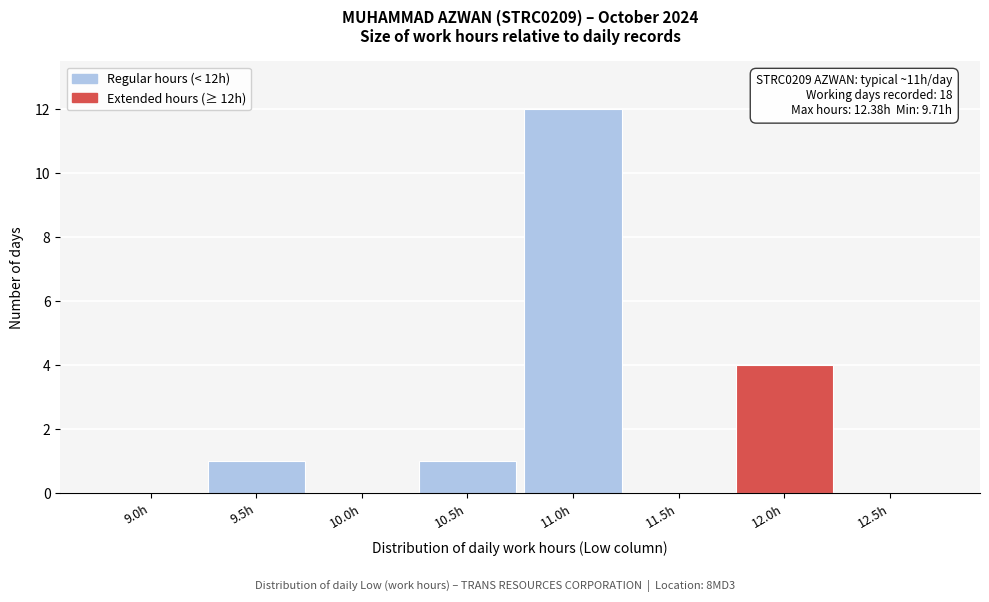

Reading left to right, extract all data points from this chart.

9.0h=0	9.5h=1	10.0h=0	10.5h=1	11.0h=12	11.5h=0	12.0h=4	12.5h=0